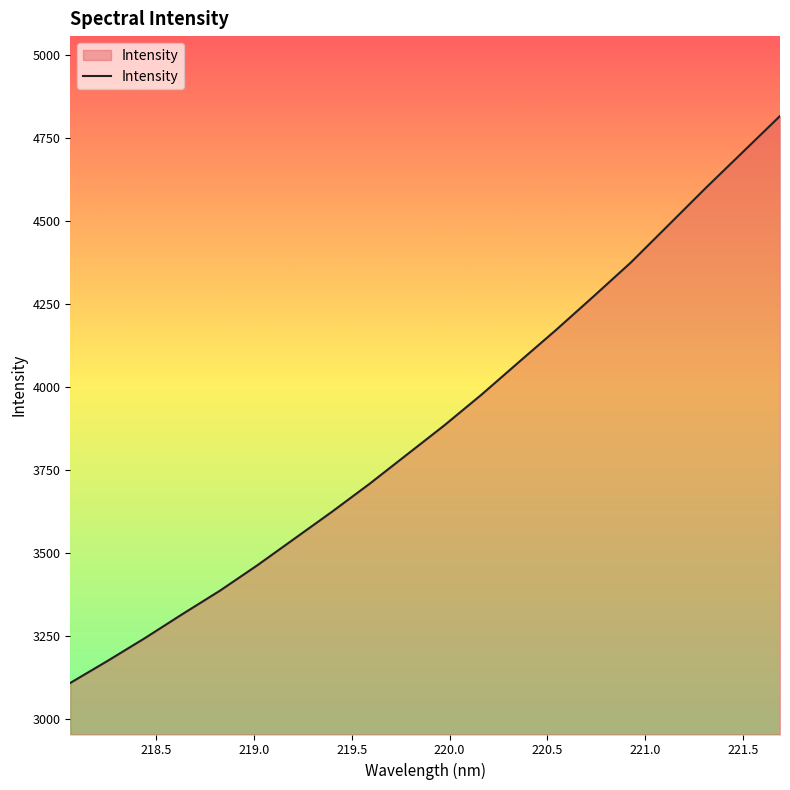

What is the smallest value displayed?

3107.3